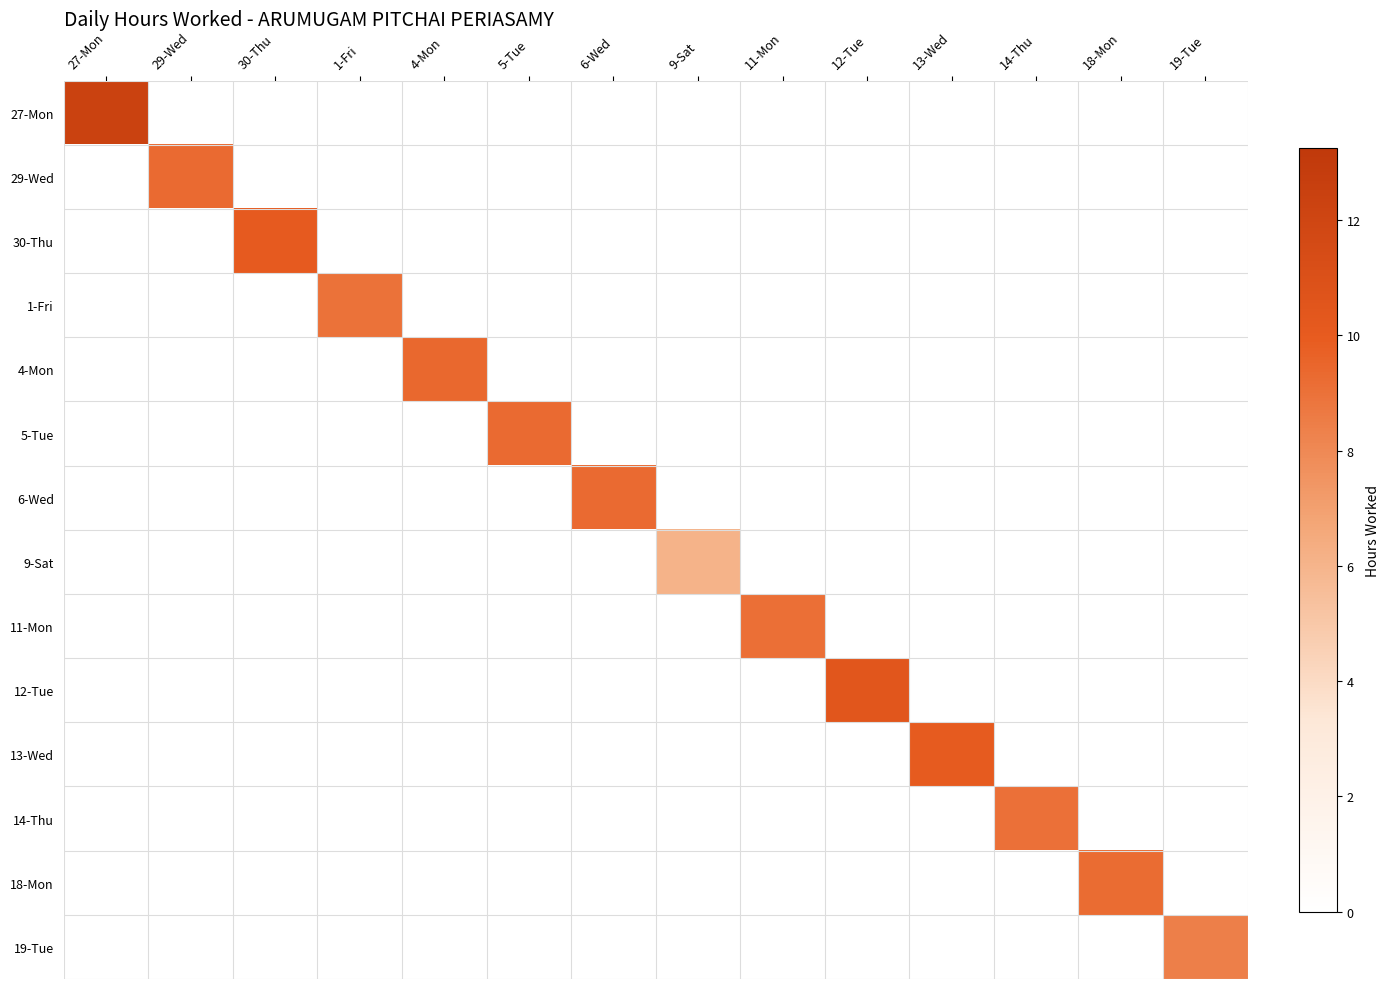

What is the total value across all series at 11-Mon?

9.1